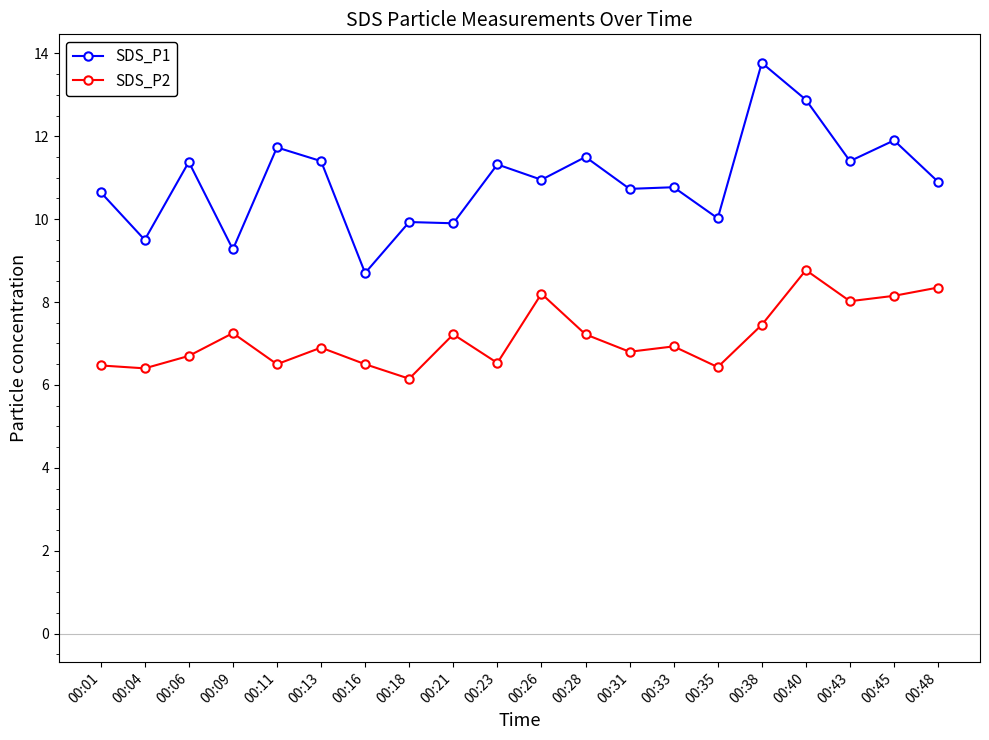

What is the total value across all series at 00:11?

18.2